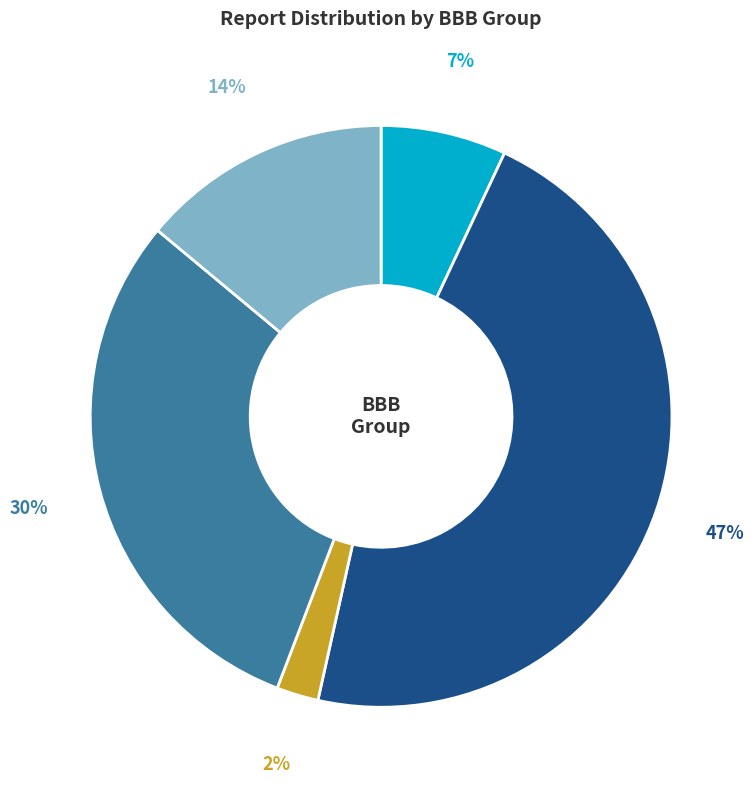

Is the sum of RRX and (none) greater than half?

No